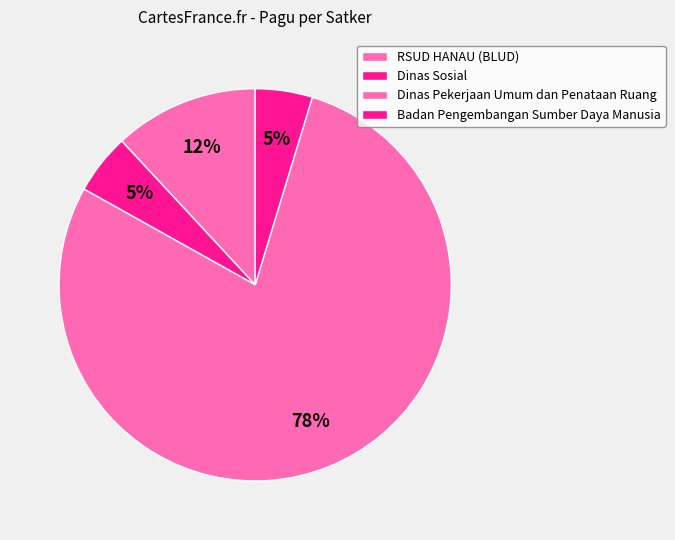

Approximately how many times larger is the value at Badan Pengembangan Sumber Daya Manusia compared to Dinas Pekerjaan Umum dan Penataan Ruang?

0.1